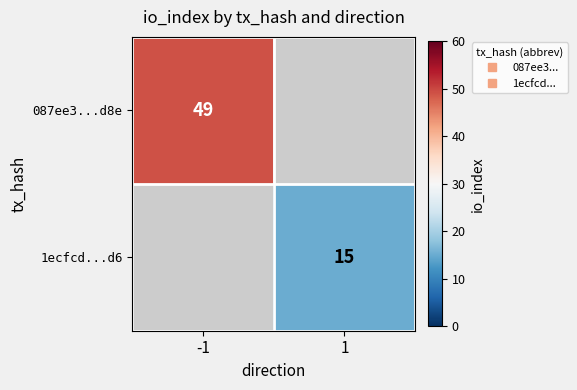

At how many categories does at least one series exceed 25?

1